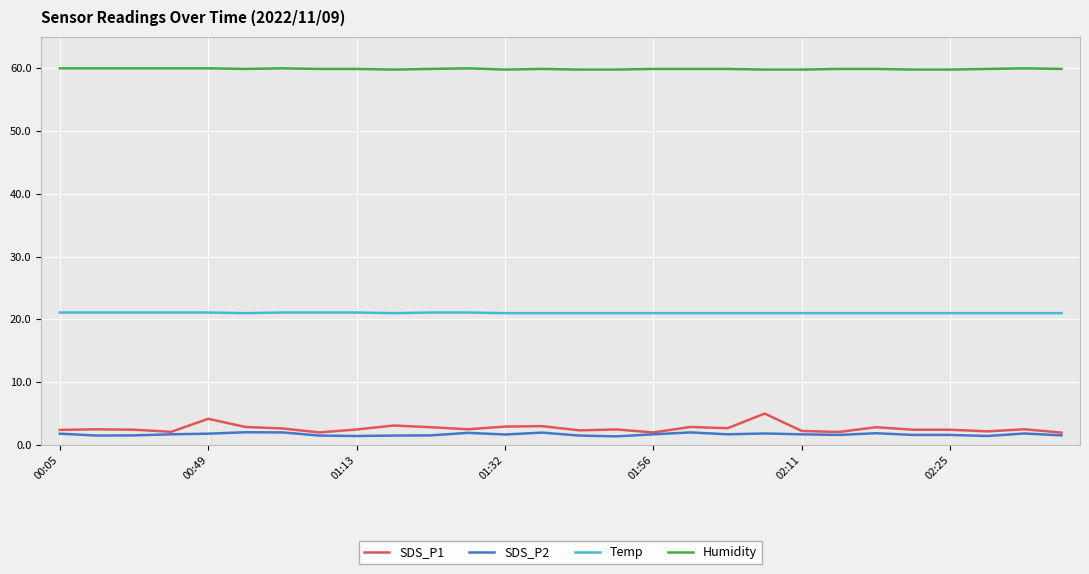

What is the average value of the SDS_P2 series?

1.7